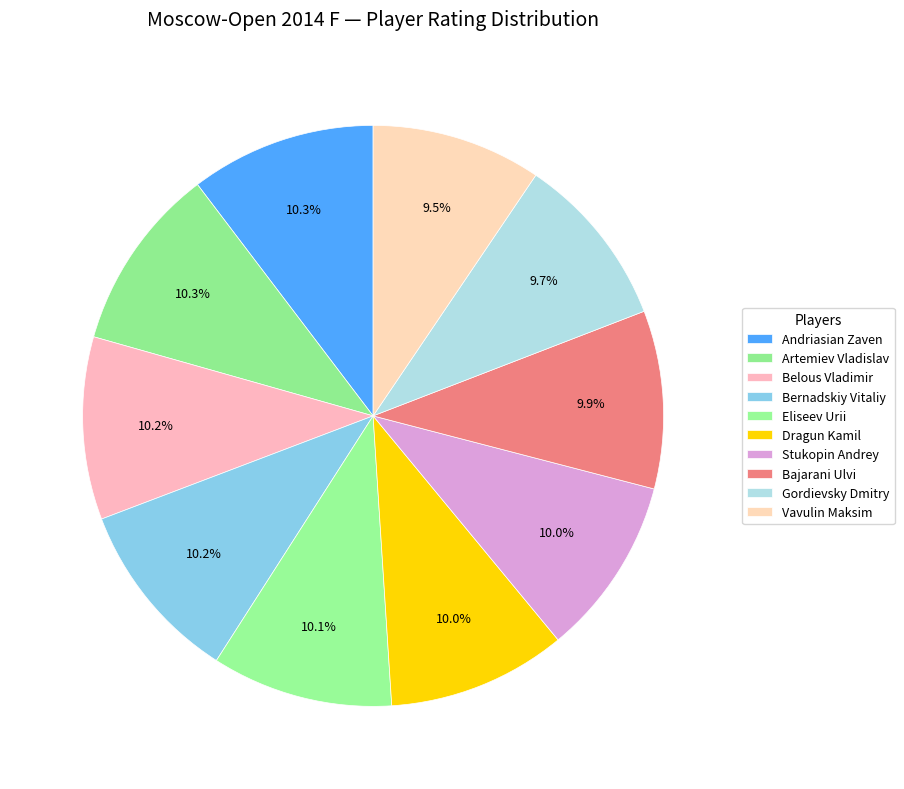

How many slices are in this pie chart?

10